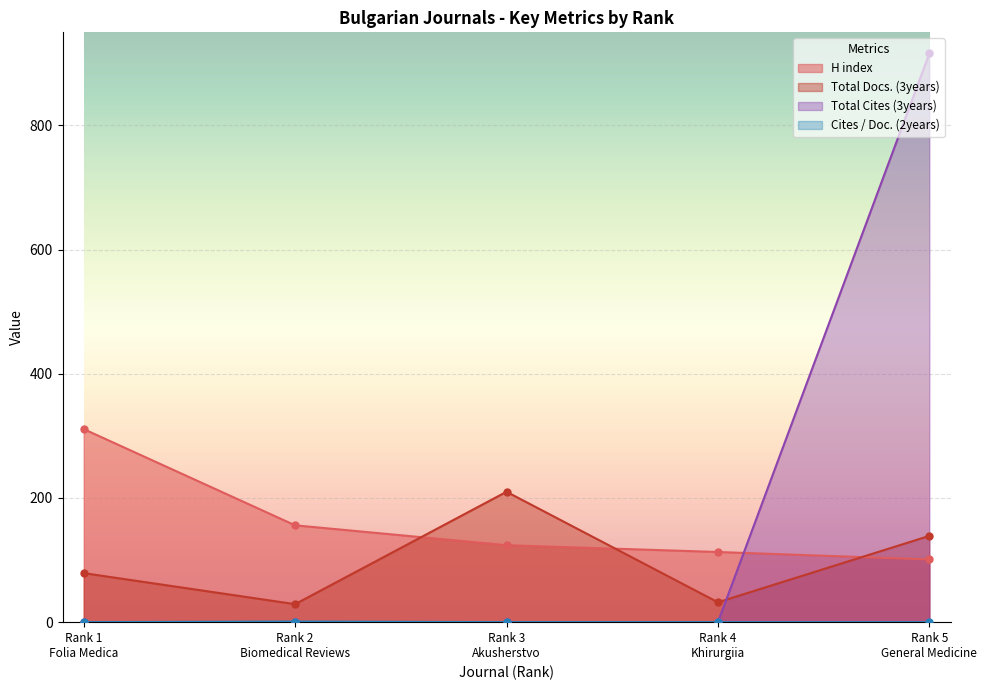

True or false: Total Cites (3years) has more than 1 points higher than both neighbors.

False